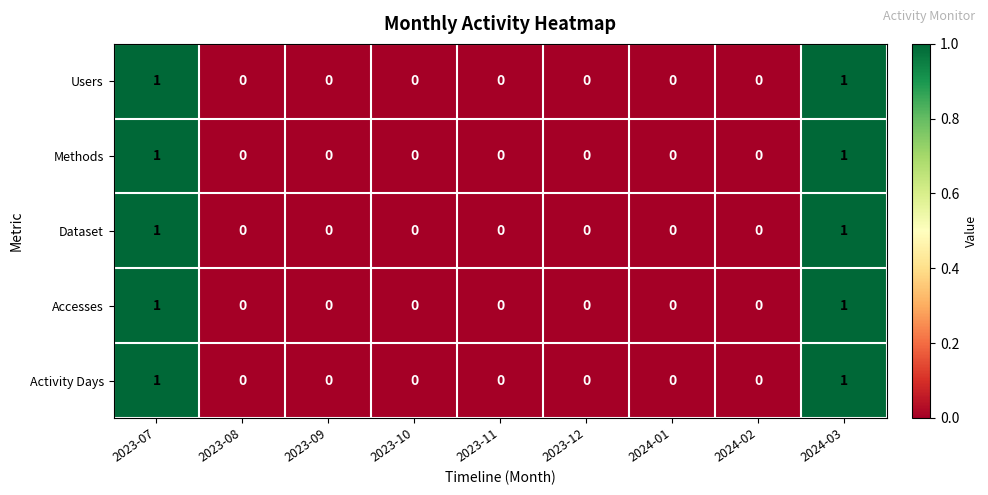

Count the Dataset values in the range 0 to 1.

9